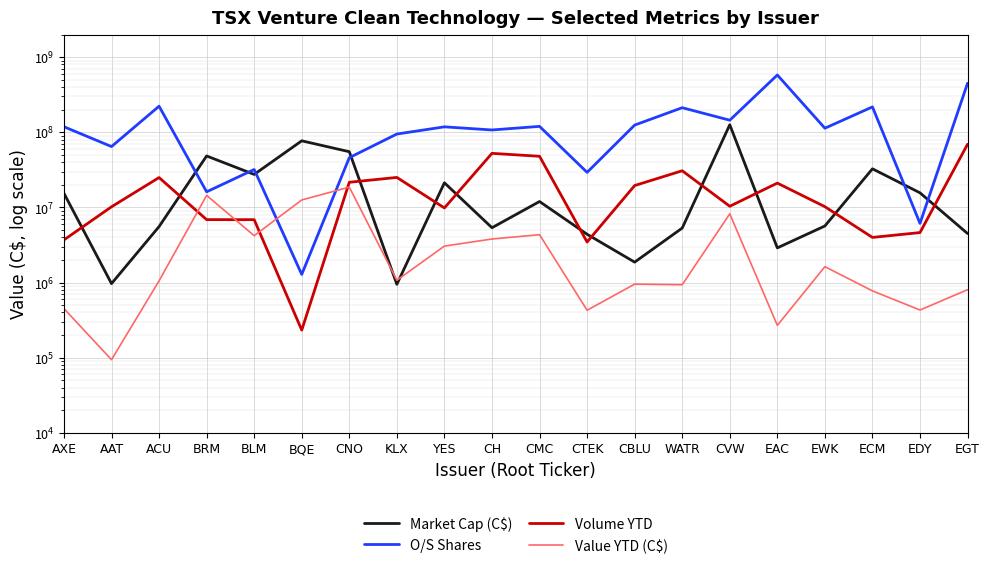

Is the value of Value YTD (C$) at CVW greater than the value of O/S Shares at ECM?

No